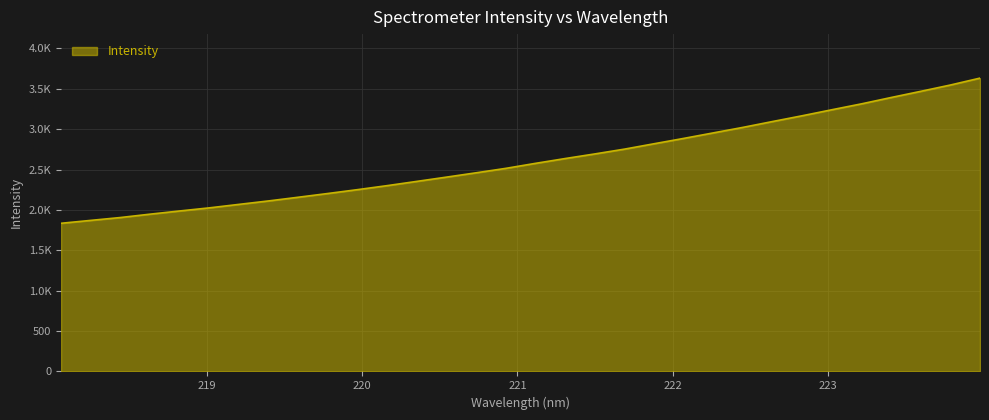

Reading right to left, list all the values displayed in this chart.

223.9802=3632.5	223.7895=3547.0	223.5987=3468.9	223.408=3392.5	223.2172=3313.9	223.0264=3241.0	222.8355=3166.6	222.6447=3095.3	222.4538=3022.8	222.263=2954.5	222.0721=2886.2	221.8812=2819.9	221.6902=2753.2	221.4993=2693.8	221.3083=2636.7	221.1174=2577.3	220.9264=2515.3	220.7354=2460.4	220.5444=2406.9	220.3533=2354.0	220.1623=2301.4	219.9712=2251.7	219.7801=2204.0	219.589=2157.6	219.3979=2111.9	219.2067=2069.1	219.0156=2025.9	218.8244=1987.4	218.6332=1947.8	218.442=1906.0	218.2508=1870.6	218.0596=1834.9